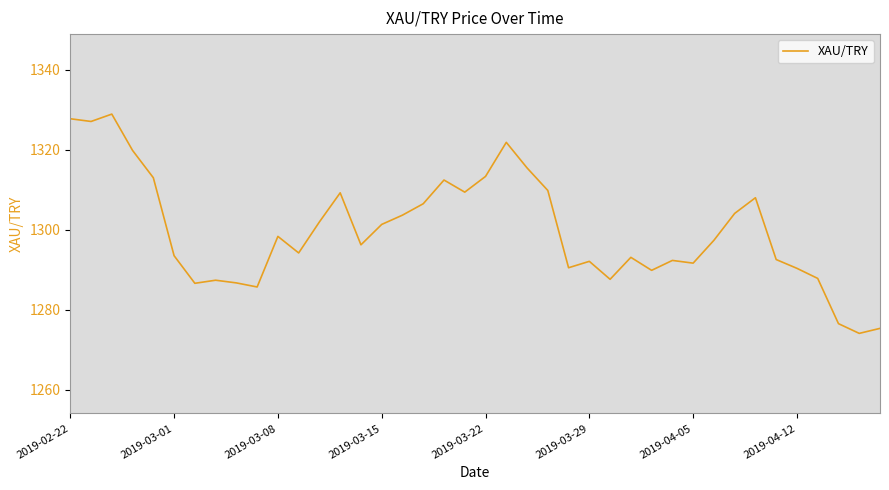

What is the difference between the maximum and minimum values?

54.8